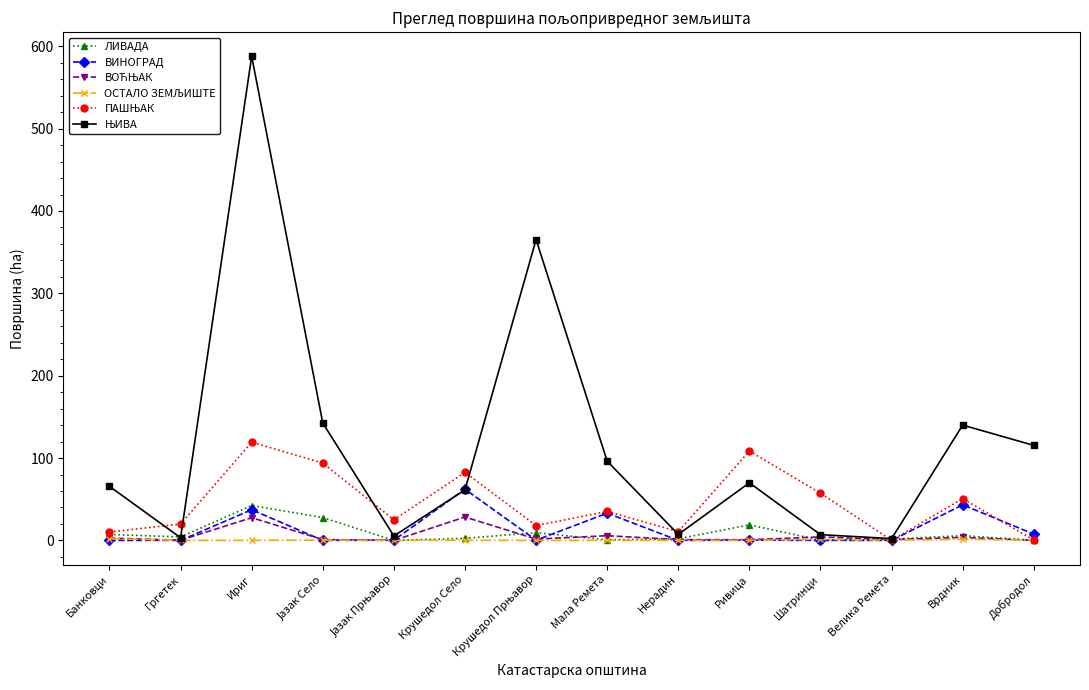

What is the total value across all series at Мала Ремета?

170.8